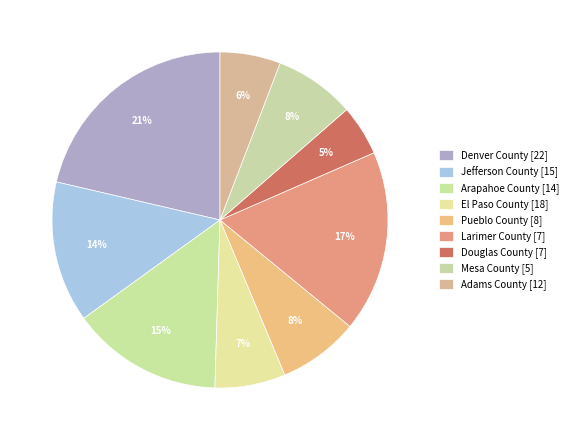

How many segments does this pie chart have?

9